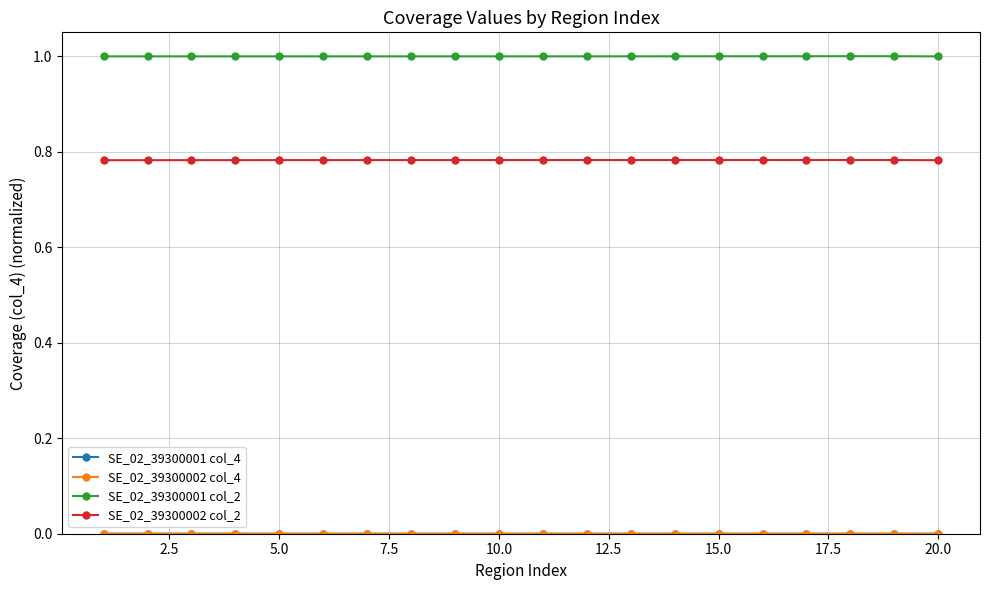

True or false: SE_02_39300002 col_2 has more than 0 interior local peaks.

True